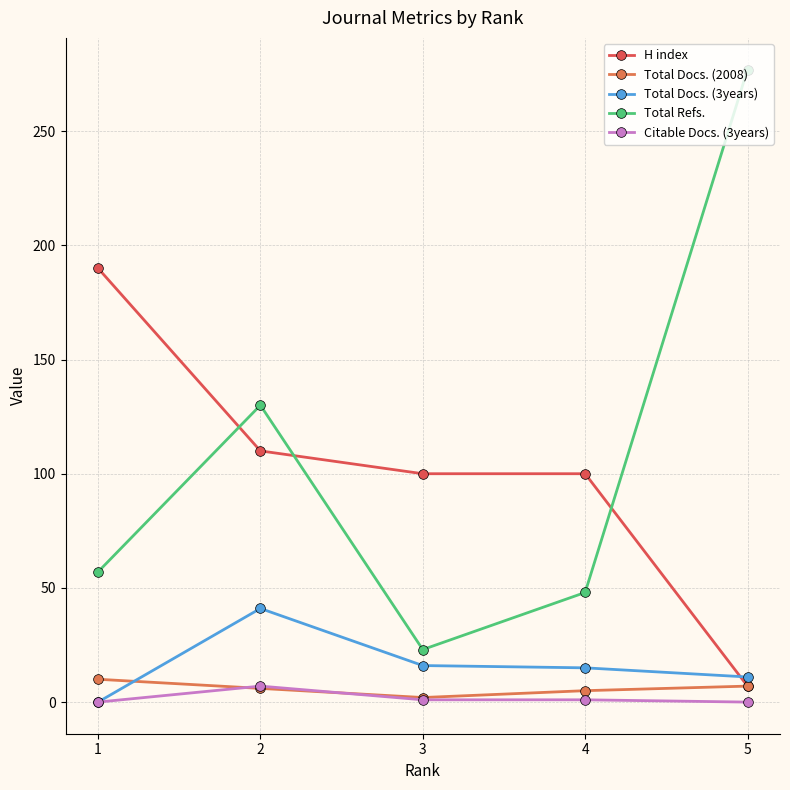

Is the value of Citable Docs. (3years) at 4 greater than the value of Total Refs. at 5?

No